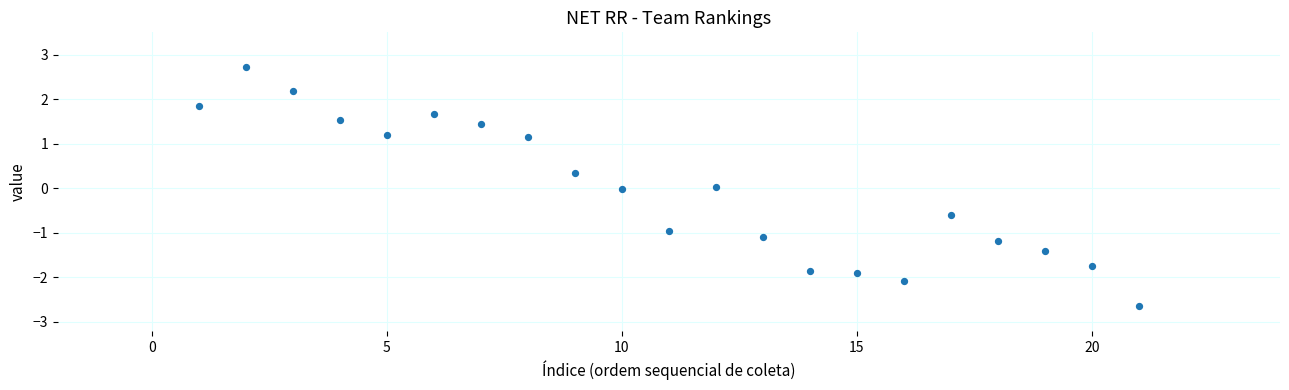

What is the range of Y values (max minus min)?

5.4